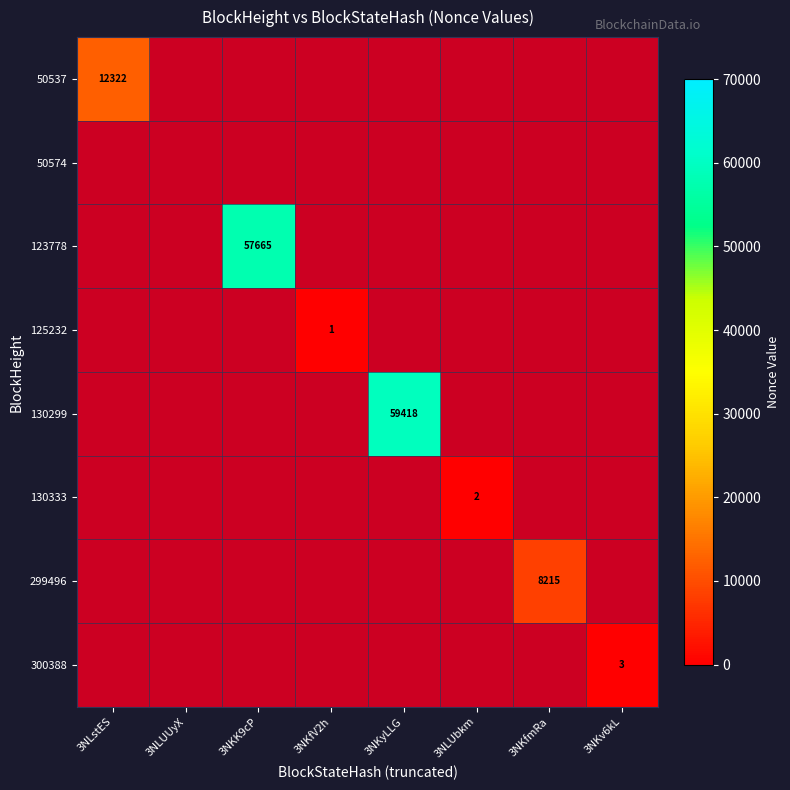

How many data points in 299496 are above 0?

1